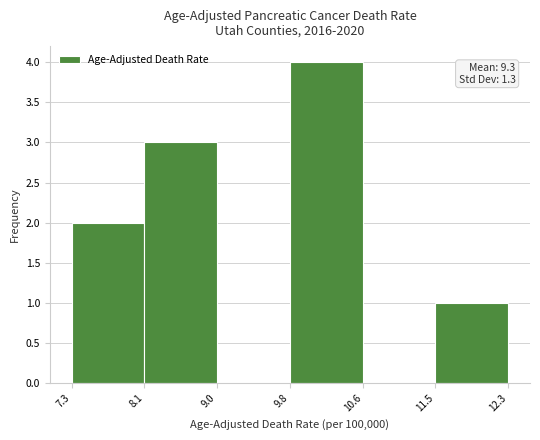

Which range on the x-axis has the tallest bar?

9.8 to 10.6